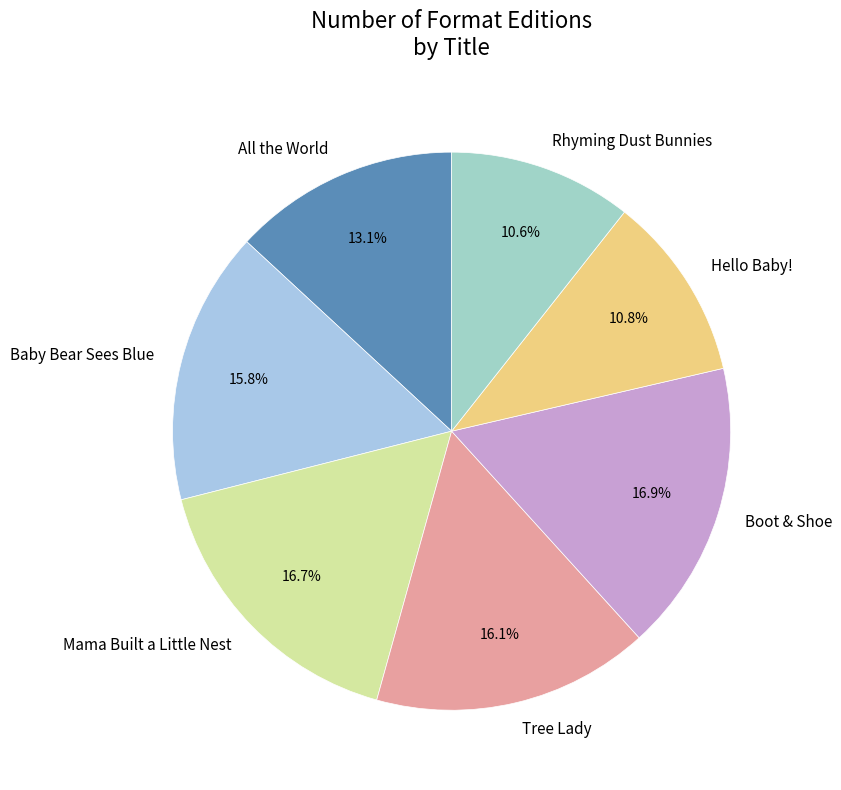

Approximately how many times larger is the value at All the World compared to Tree Lady?

0.8